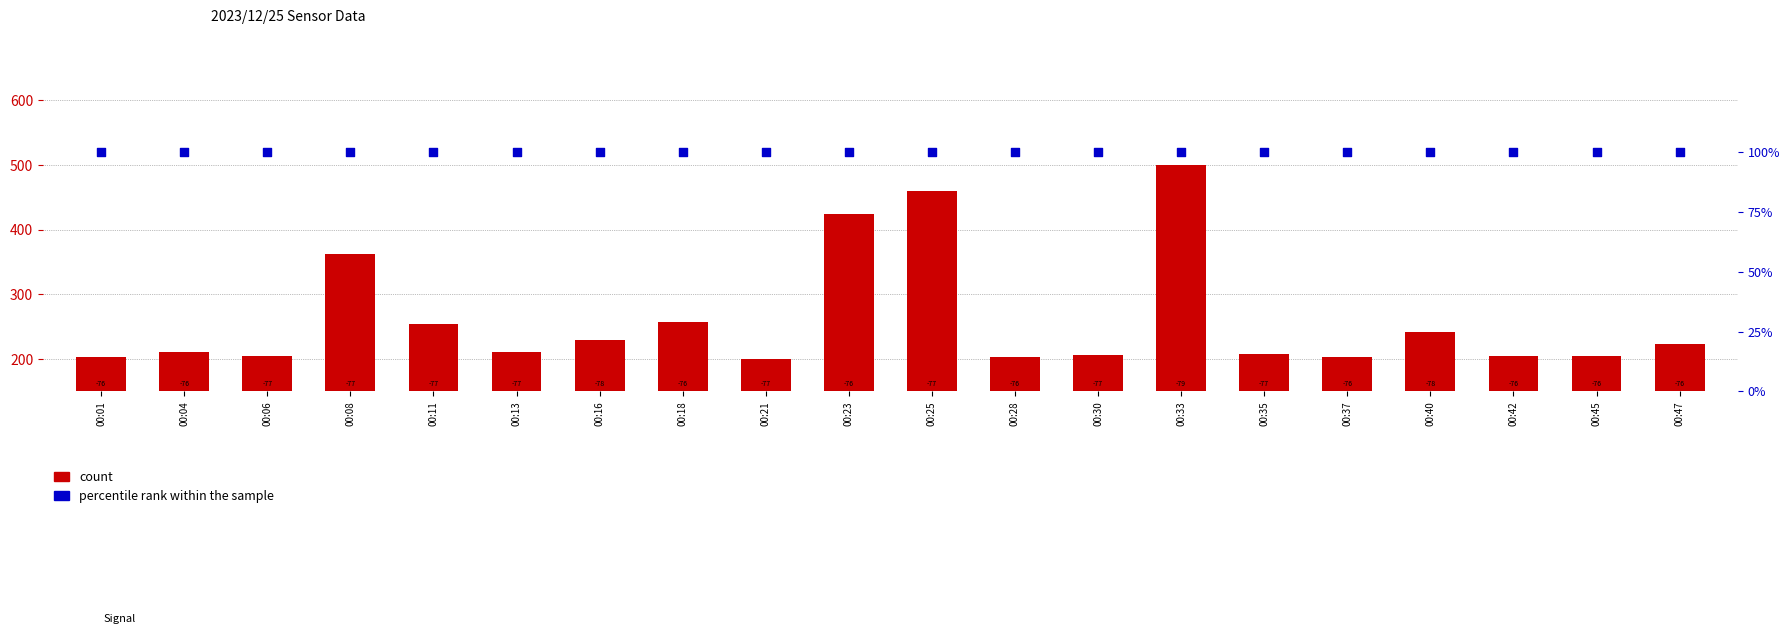

Which series has the widest spread of Y values?

count